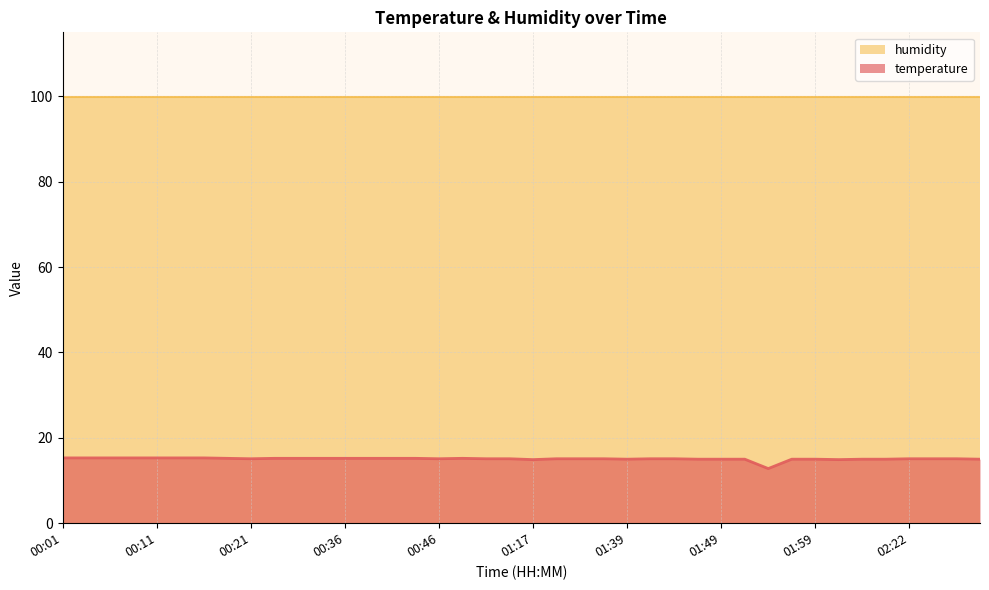

How many points are higher than both their immediate neighbors (excluding endpoints)?

1